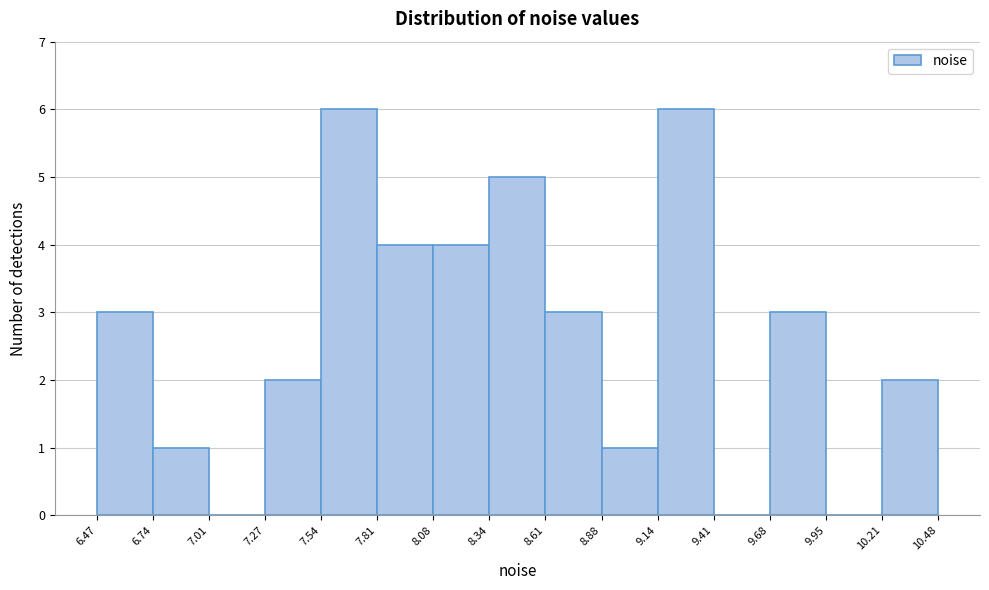

Reading left to right, transcribe this chart: for each bar, give the range it covers on the x-axis and its height. The values are not printed on the chart, so give them approximately, as read against the axis.

6.47 to 6.74: 3
6.74 to 7.01: 1
7.01 to 7.27: 0
7.27 to 7.54: 2
7.54 to 7.81: 6
7.81 to 8.08: 4
8.08 to 8.34: 4
8.34 to 8.61: 5
8.61 to 8.88: 3
8.88 to 9.14: 1
9.14 to 9.41: 6
9.41 to 9.68: 0
9.68 to 9.95: 3
9.95 to 10.21: 0
10.21 to 10.48: 2